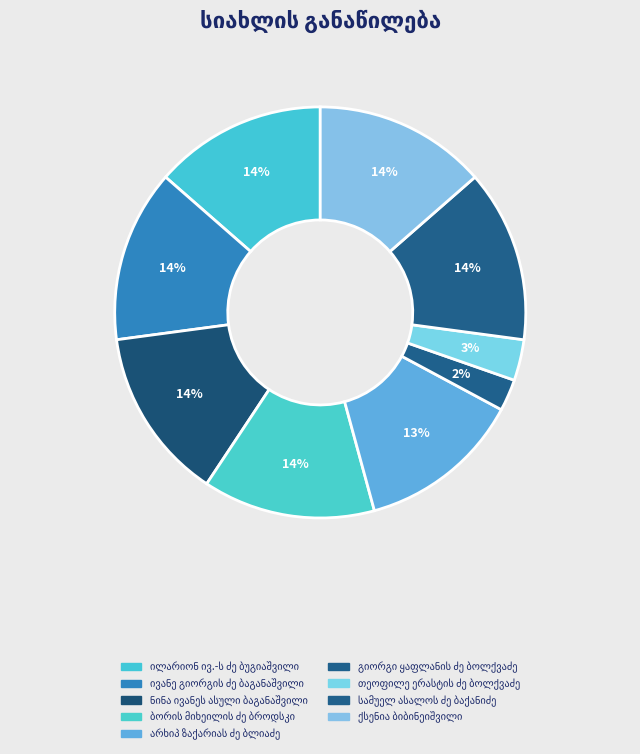

What percentage is the ნინა ივანეს ასული ბაგანაშვილი slice, to the nearest percent?

14%